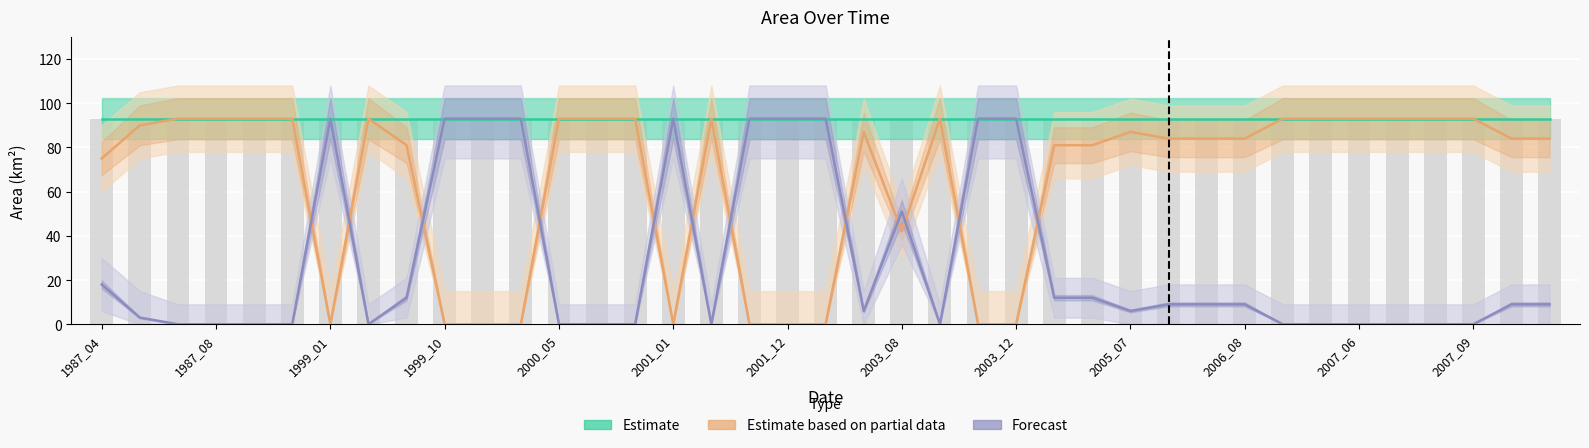

What is the sum of the Estimate values at 30 and 26?

186.0